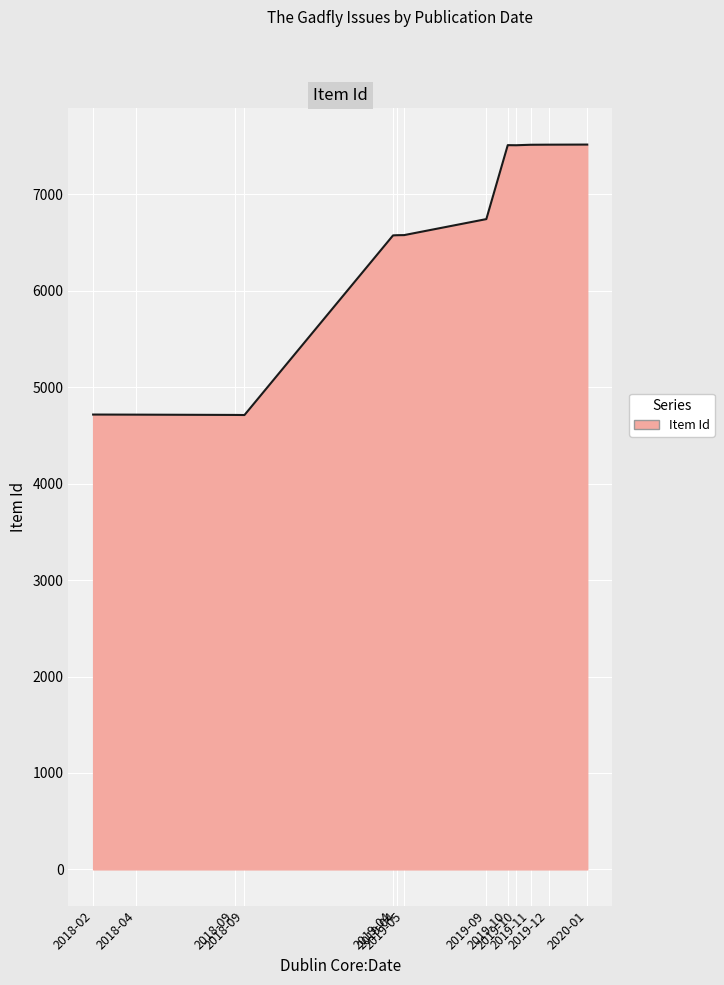

Is this an area chart (filled region under the line)?

Yes